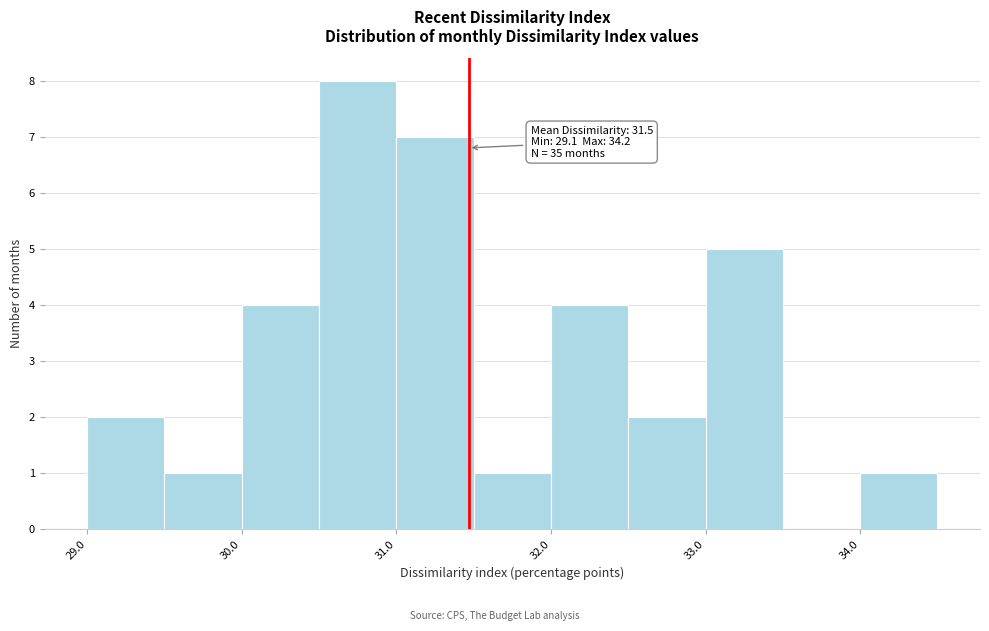

Over which range of the x-axis is the bar tallest?

30.5 to 31.0